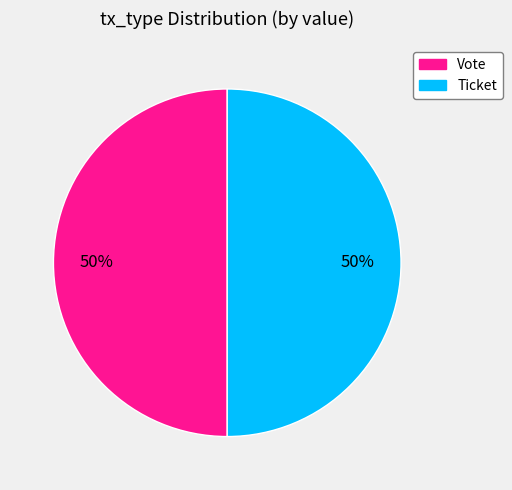

How many segments does this pie chart have?

2